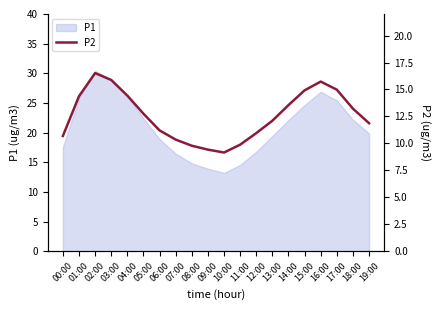

The value of P1 at 12:00 is 28.0. True or false?

False